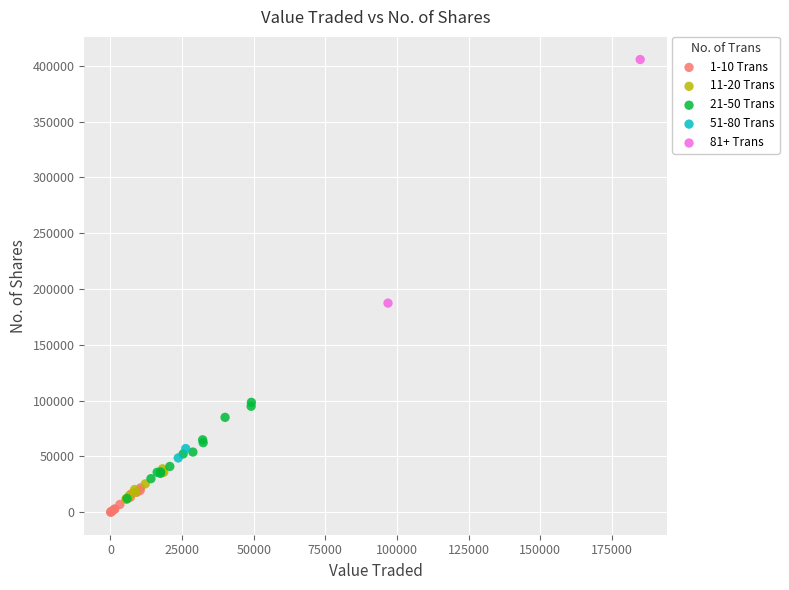

Which series contains the lowest Y value?

1-10 Trans